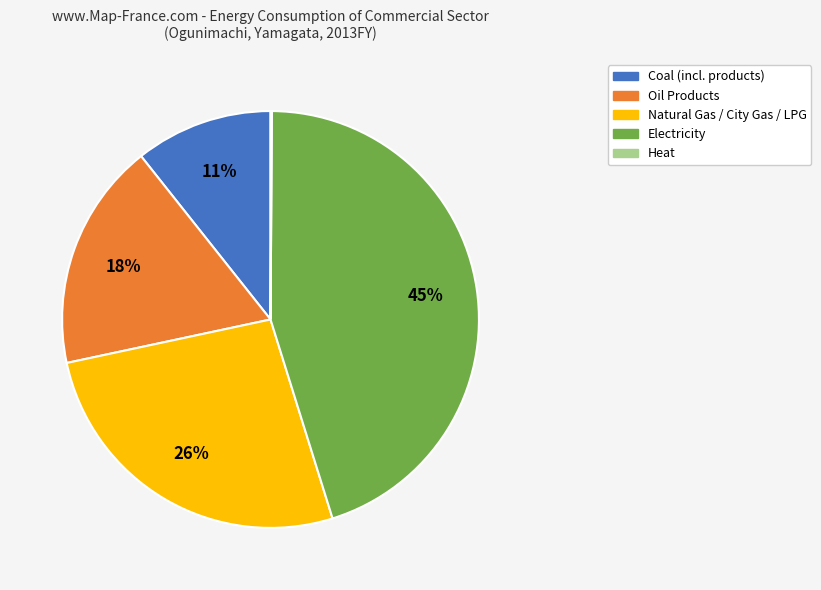

Is there any slice that represents more than half of the pie?

No